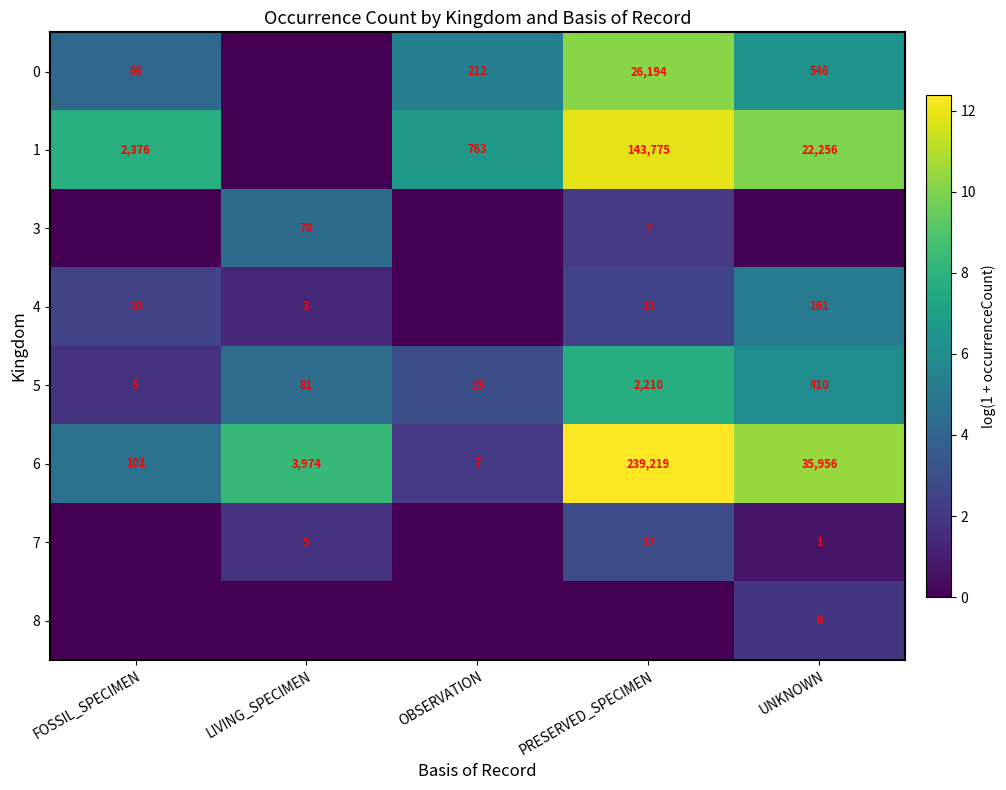

At which label does 6 reach its peak?

PRESERVED_SPECIMEN